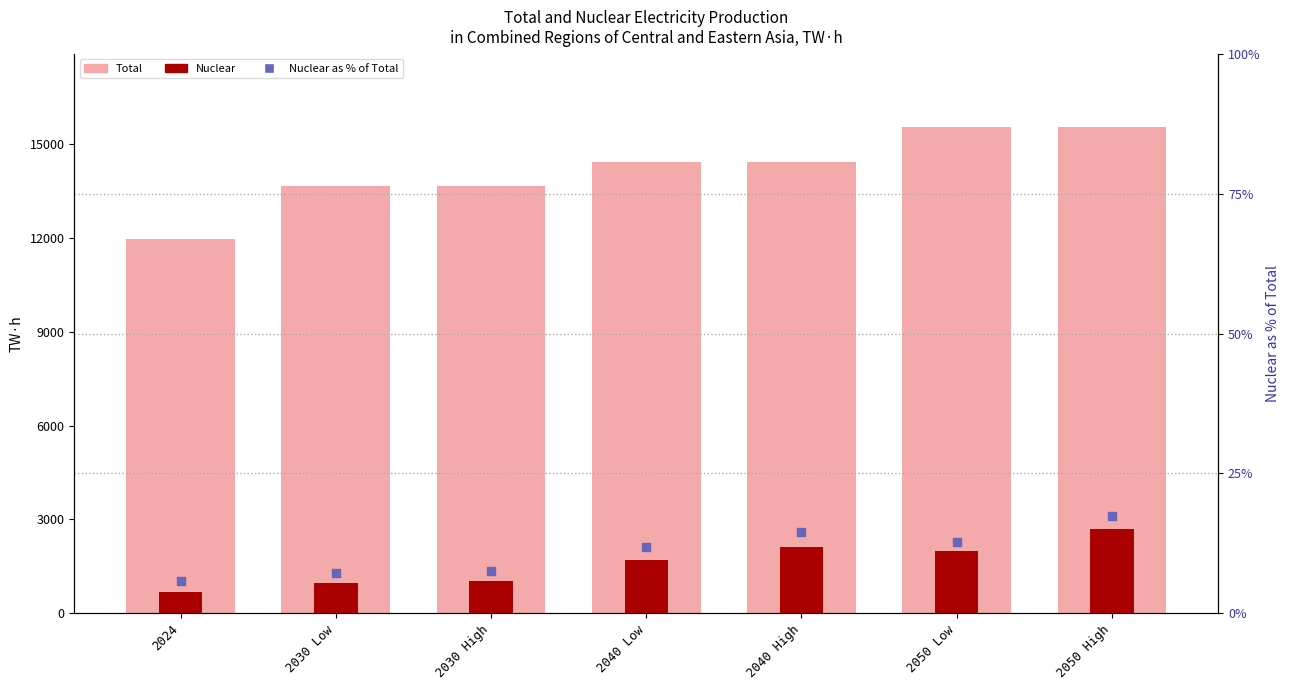

Which series contains the highest Y value?

Total